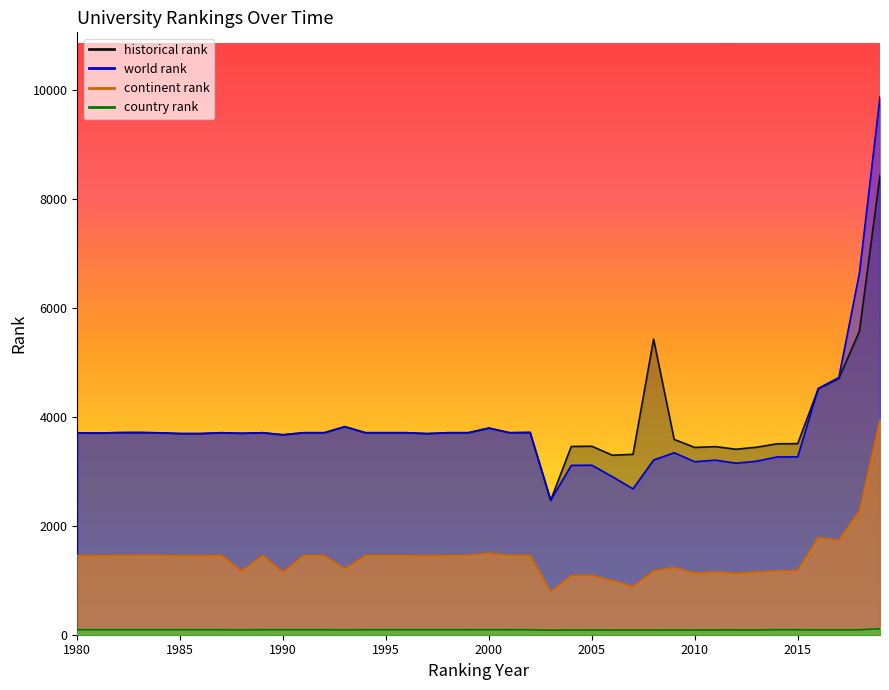

Is it true that historical rank equals 6614 at 1994?

False